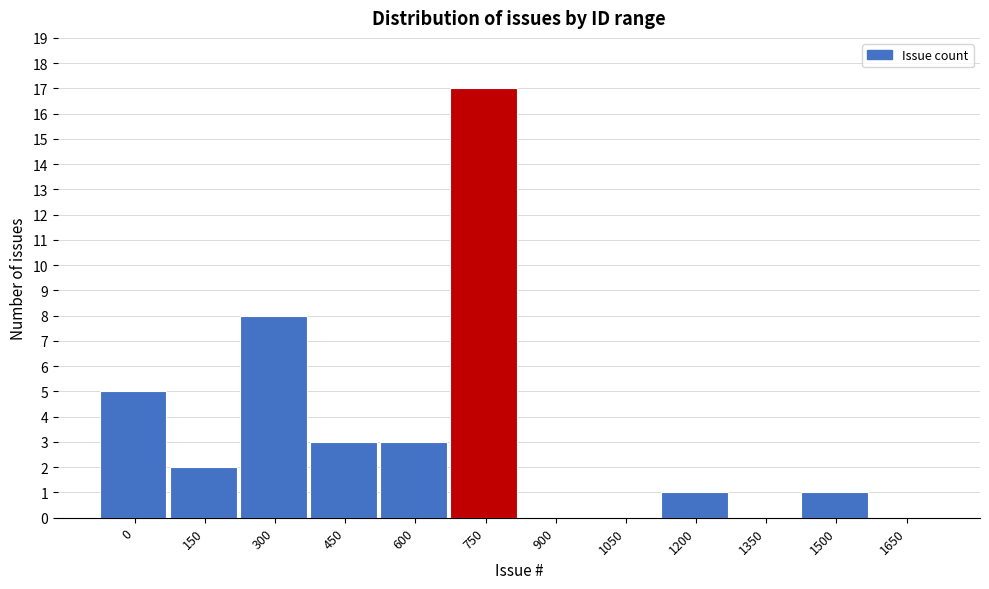

Reading left to right, extract all data points from this chart.

0=5	150=2	300=8	450=3	600=3	750=17	900=0	1050=0	1200=1	1350=0	1500=1	1650=0